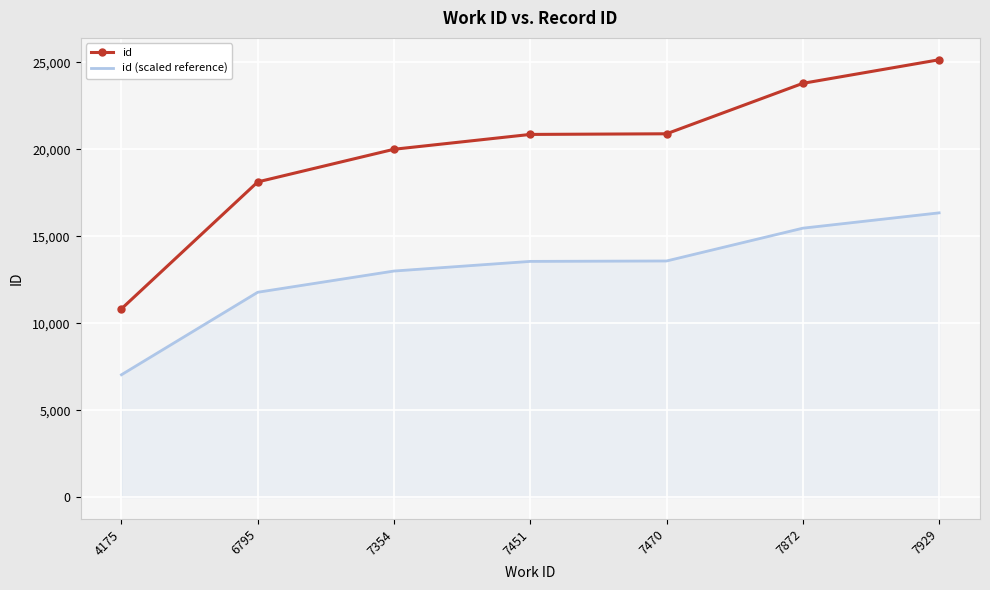

Rank the series by their maximum value, from highest to lowest.

id, id (scaled reference)